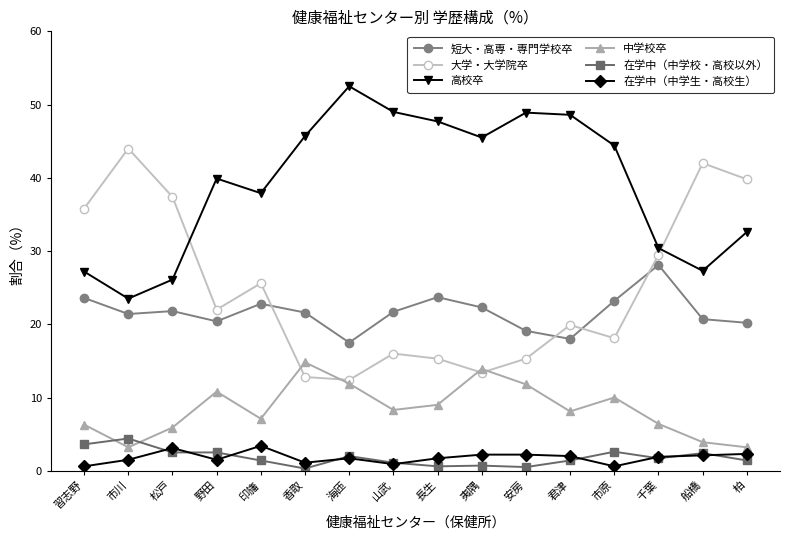

What is the lowest value of the 高校卒 series?

23.5